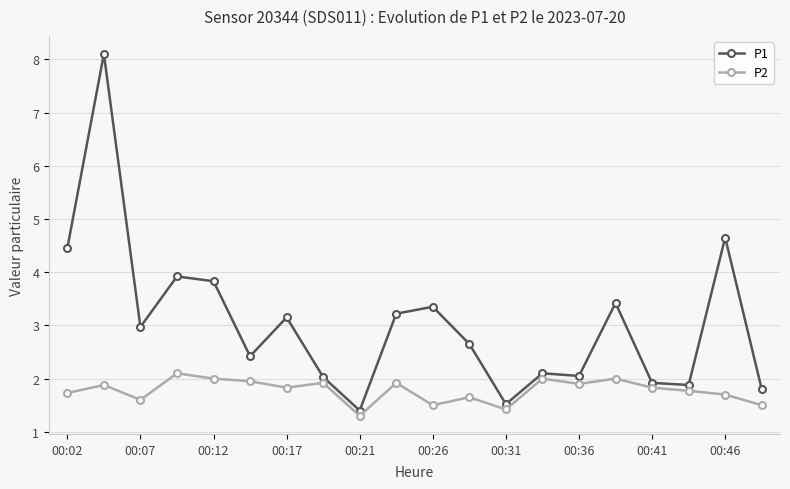

True or false: P2 has more than 2 interior local peaks.

True